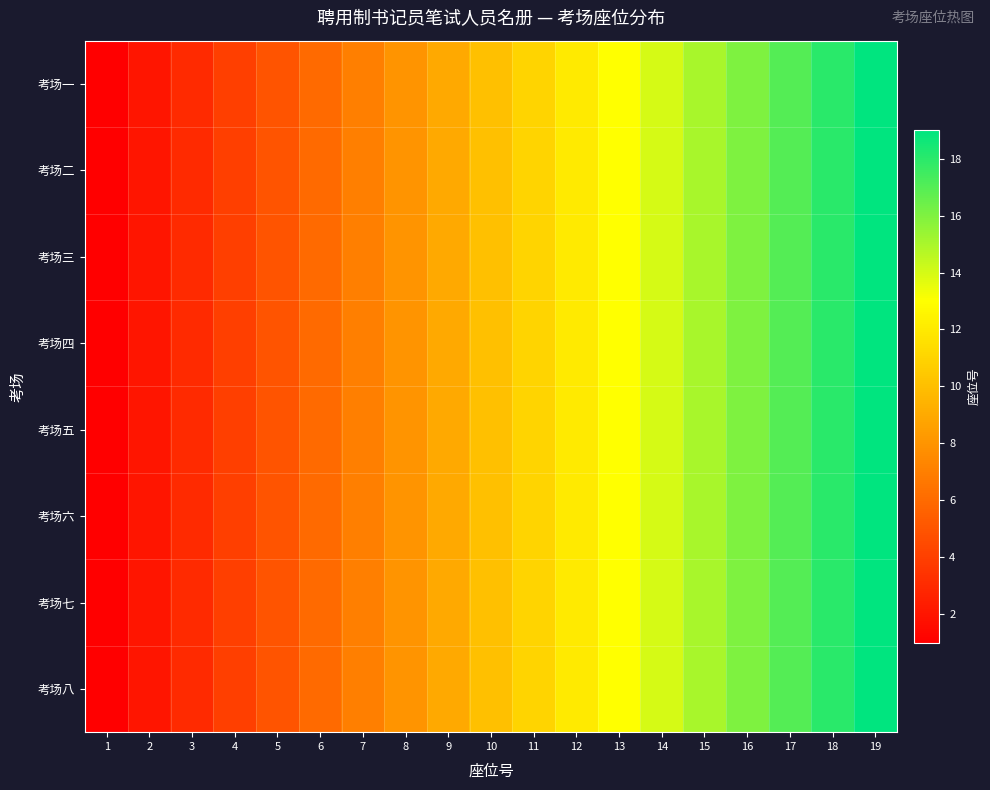

At how many categories does at least one series exceed 4?

15